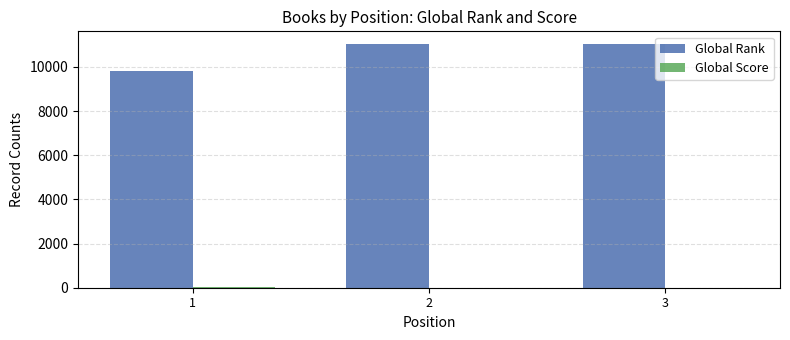

Which series has the largest total across all categories?

Global Rank